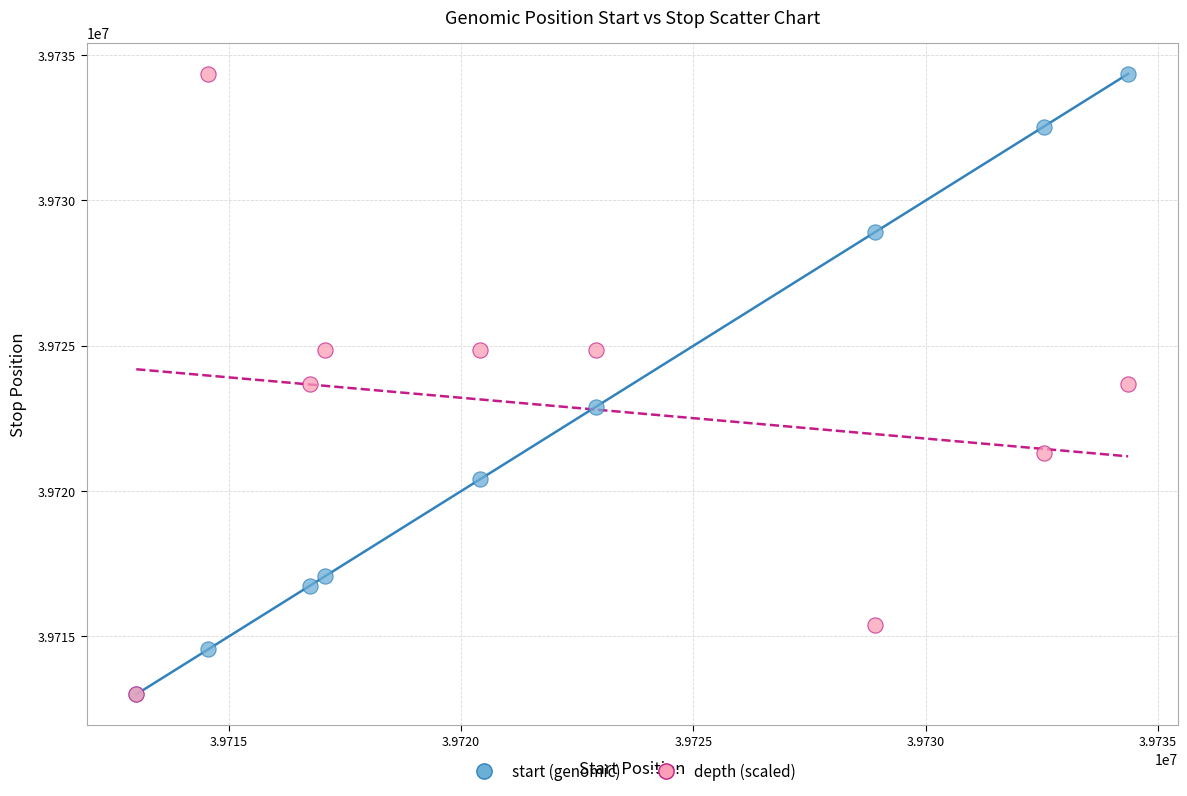

What are all the series names shown in the legend?

start (genomic), depth (scaled)